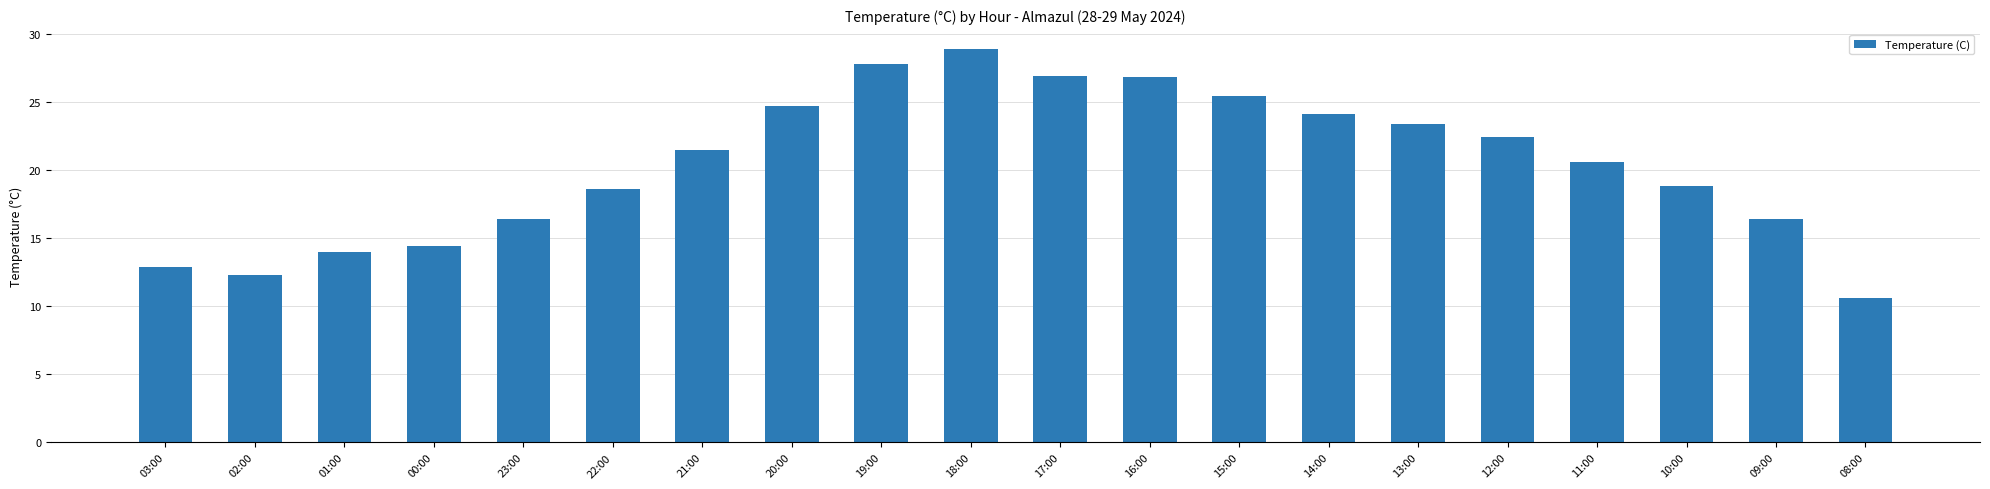

Approximately how many times larger is the value at 03:00 compared to 23:00?

0.8